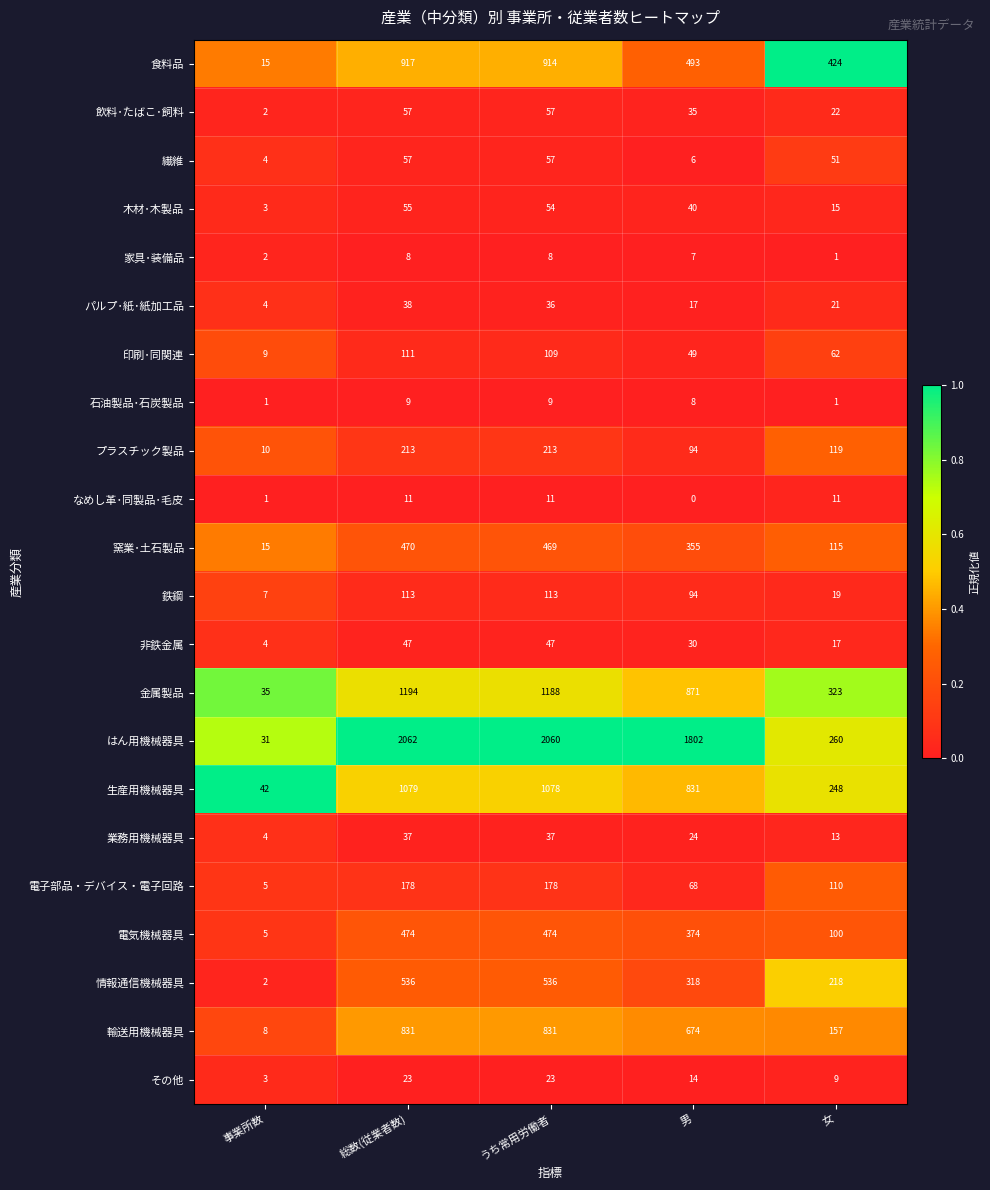

What is the spread (max minus min) of values at 事業所数?

41